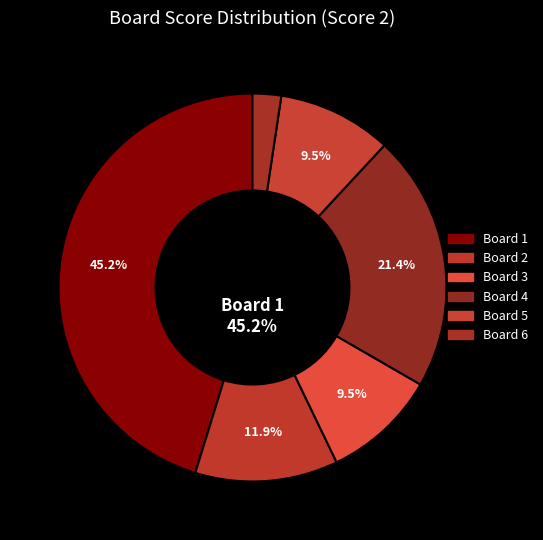

True or false: 7 accounts for 0% of the total.

True